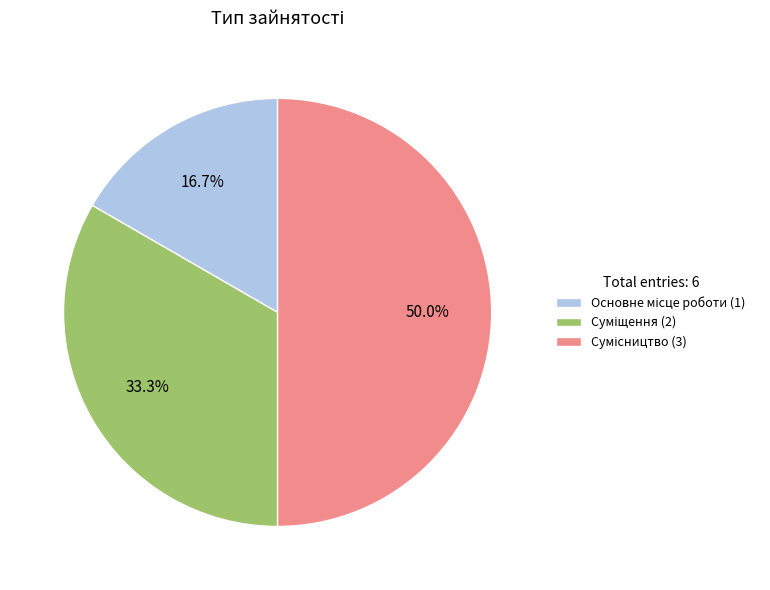

True or false: Основне місце роботи accounts for 17% of the total.

True